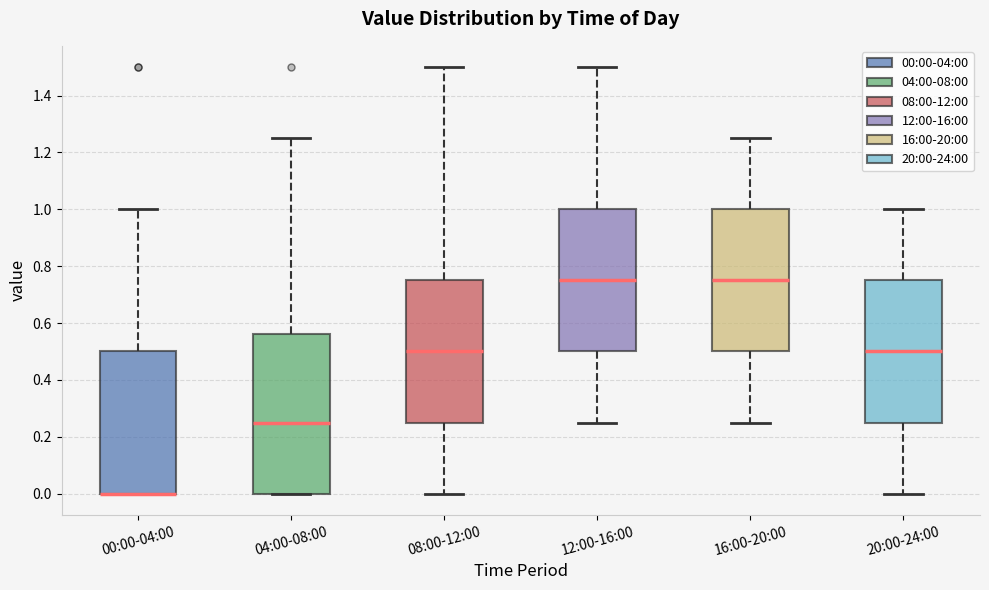

Reading left to right, read every box against the y-axis: the position of its median line, the range the box covers, and the ends of its whiskers. The values are not printed on the chart, so give them approximately, as read against the axis.

00:00-04:00: median 0.00 (drawn on the box's lower edge), box 0.00 to 0.50, whiskers 0.00 to 1.00
04:00-08:00: median 0.26, box 0.00 to 0.56, whiskers 0.00 to 1.26
08:00-12:00: median 0.50, box 0.26 to 0.76, whiskers 0.00 to 1.50
12:00-16:00: median 0.76, box 0.50 to 1.00, whiskers 0.26 to 1.50
16:00-20:00: median 0.76, box 0.50 to 1.00, whiskers 0.26 to 1.26
20:00-24:00: median 0.50, box 0.26 to 0.76, whiskers 0.00 to 1.00